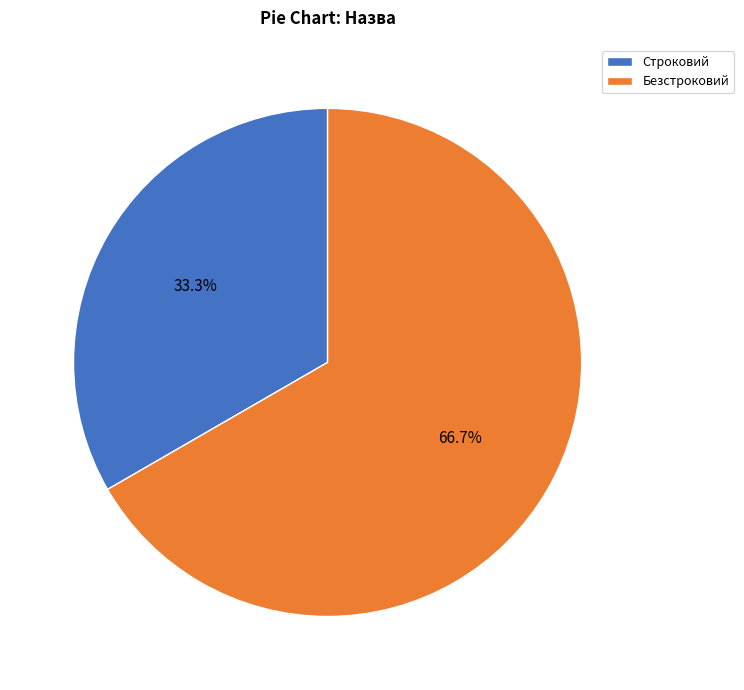

Between Строковий and Безстроковий, which is larger?

Безстроковий